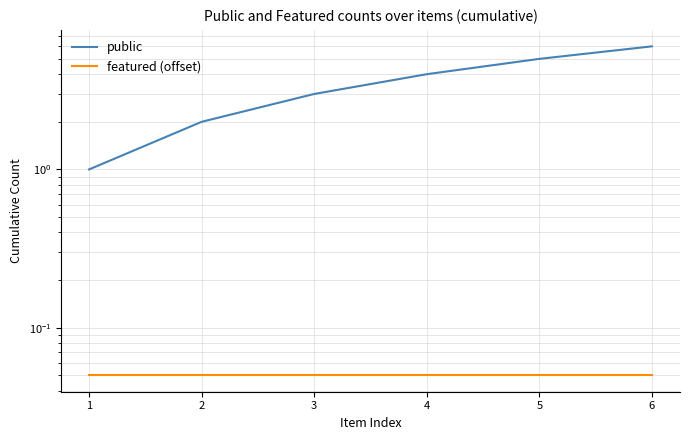

At how many categories does at least one series exceed 2?

4